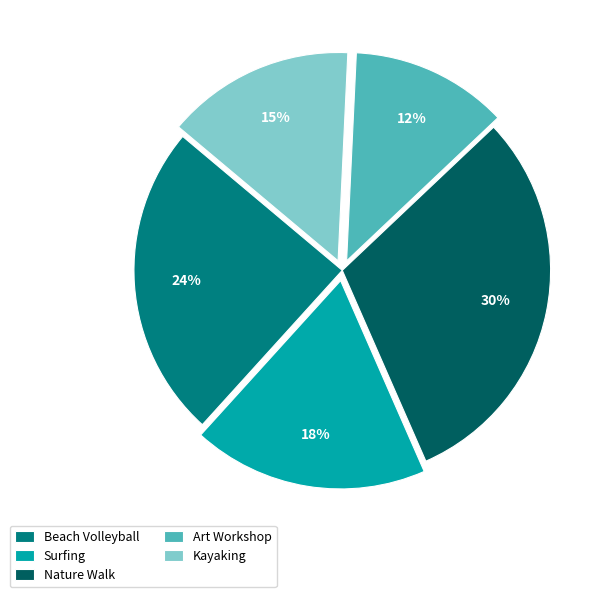

To the nearest percent, what is the average slice percentage?

20%